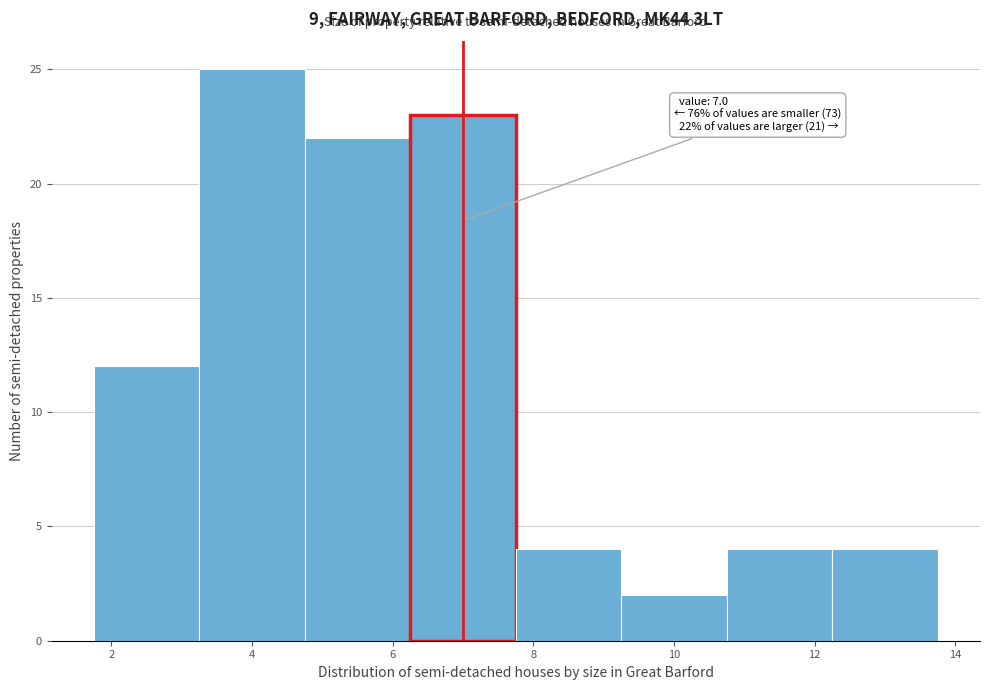

Which range on the x-axis has the tallest bar?

3.25 to 4.75